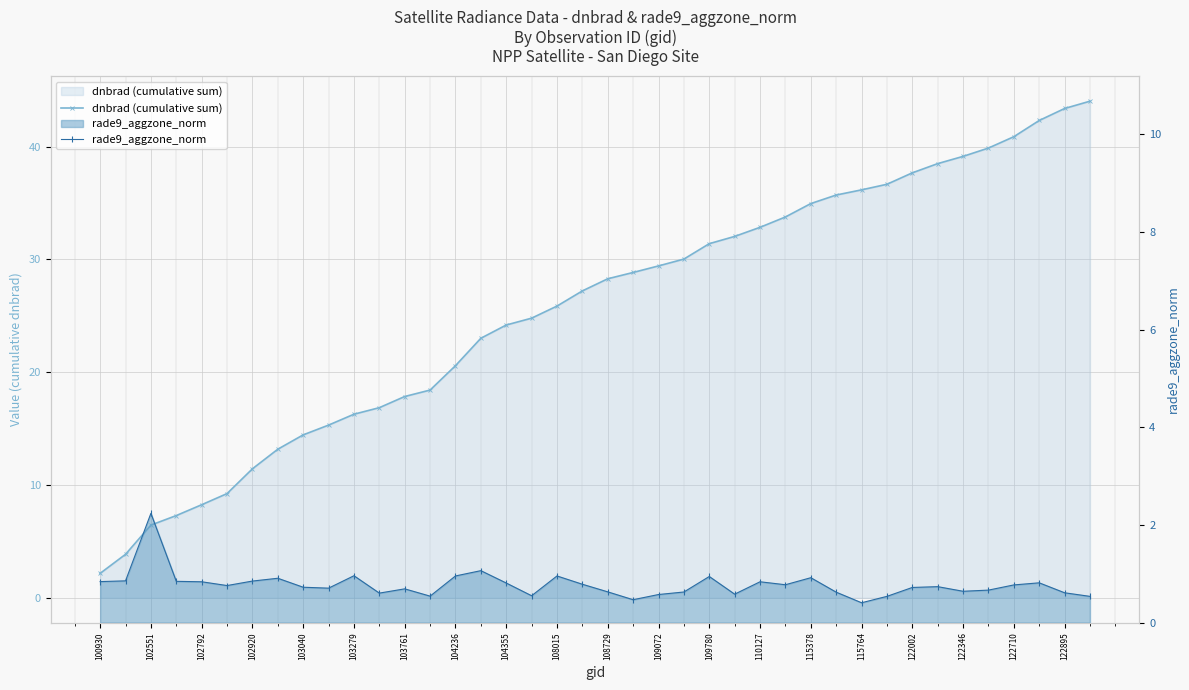

What is the average value of the dnbrad (cumulative sum) series?

25.6